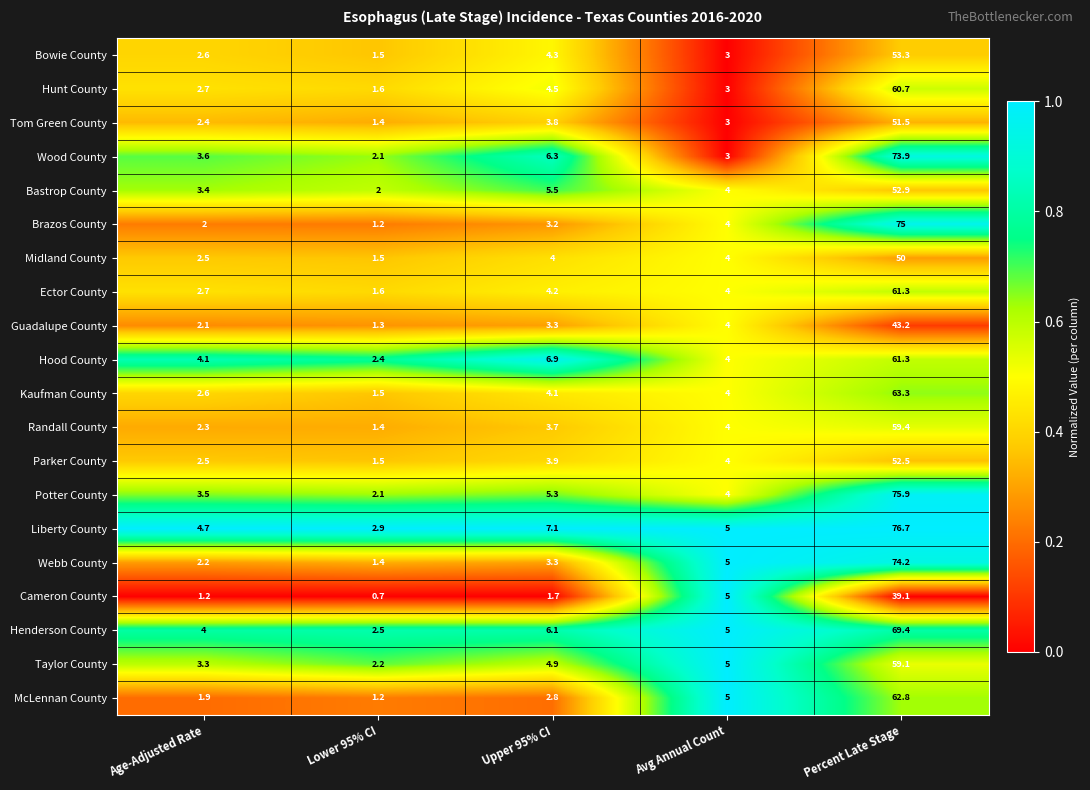

The value of Guadalupe County at Percent Late Stage is 18.4. True or false?

False